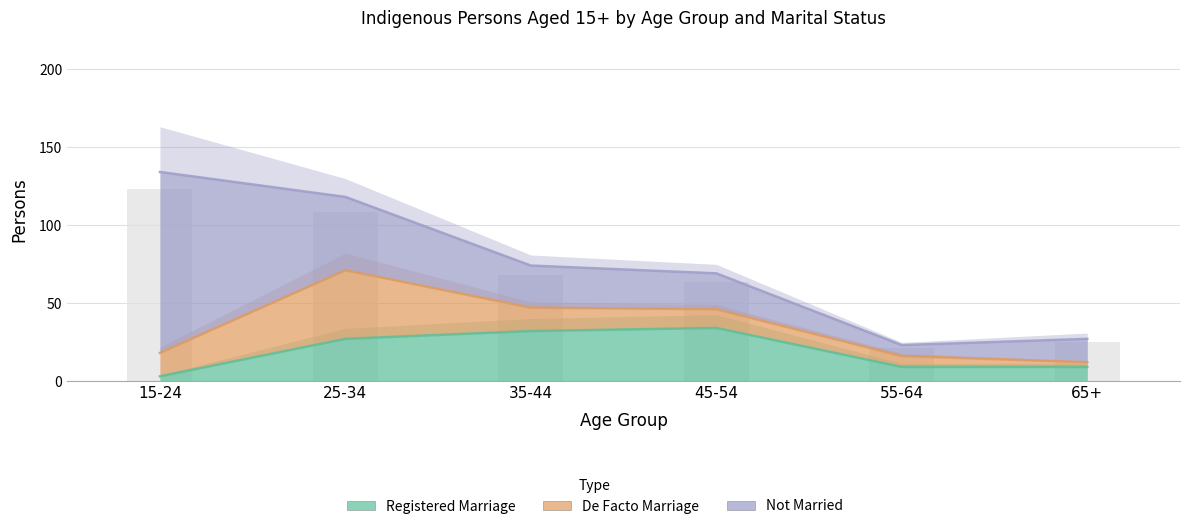

Is it true that Not Married equals 15 at 65+?

True